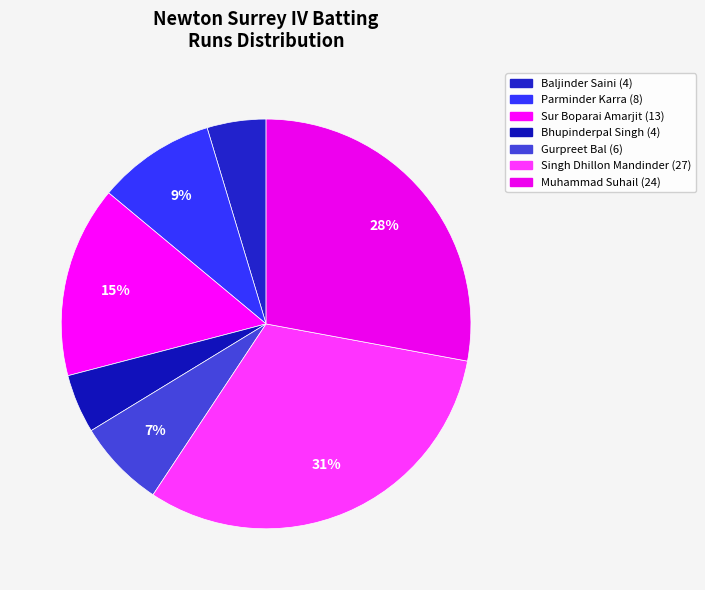

Count the number of slices in the pie.

7